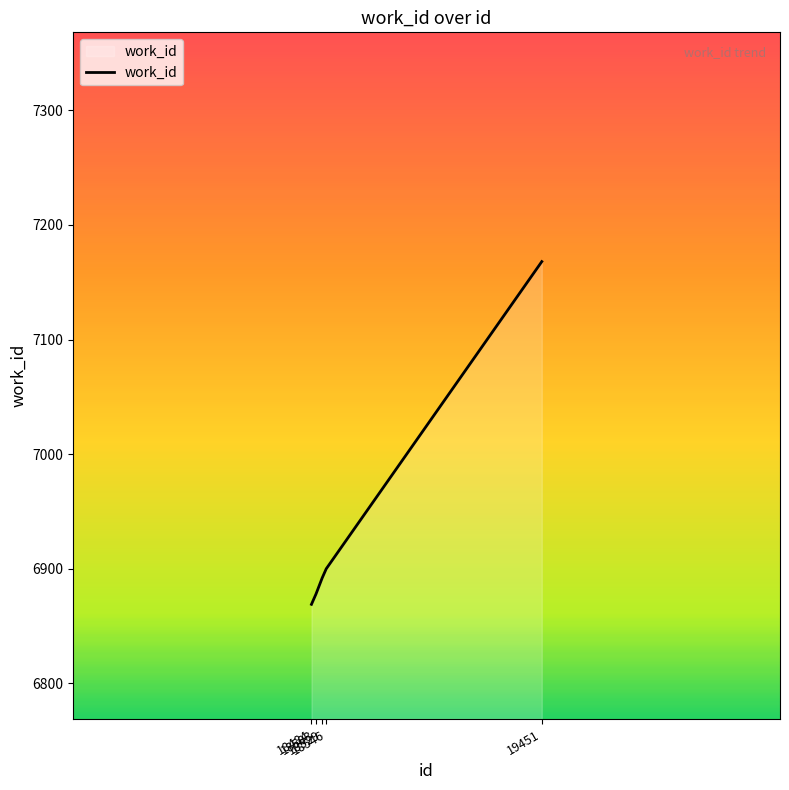

Rank the categories by value from highest to lowest.

19451, 18546, 18529, 18503, 18484